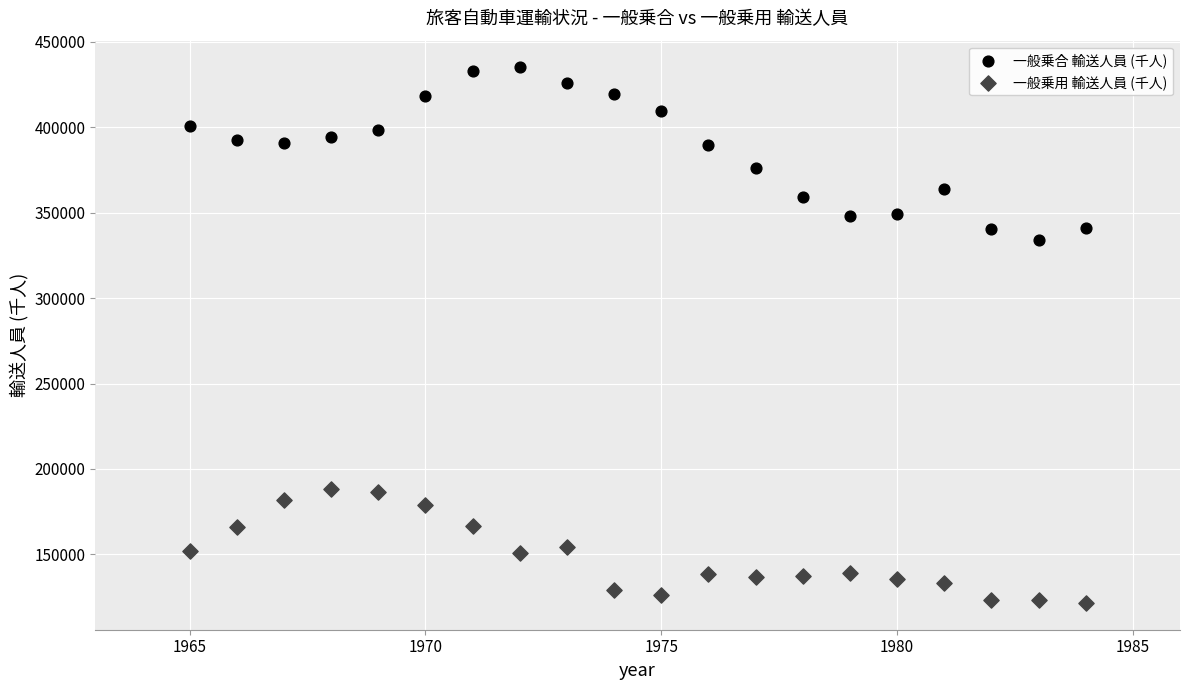

Which series contains the lowest Y value?

一般乗用 輸送人員 (千人)